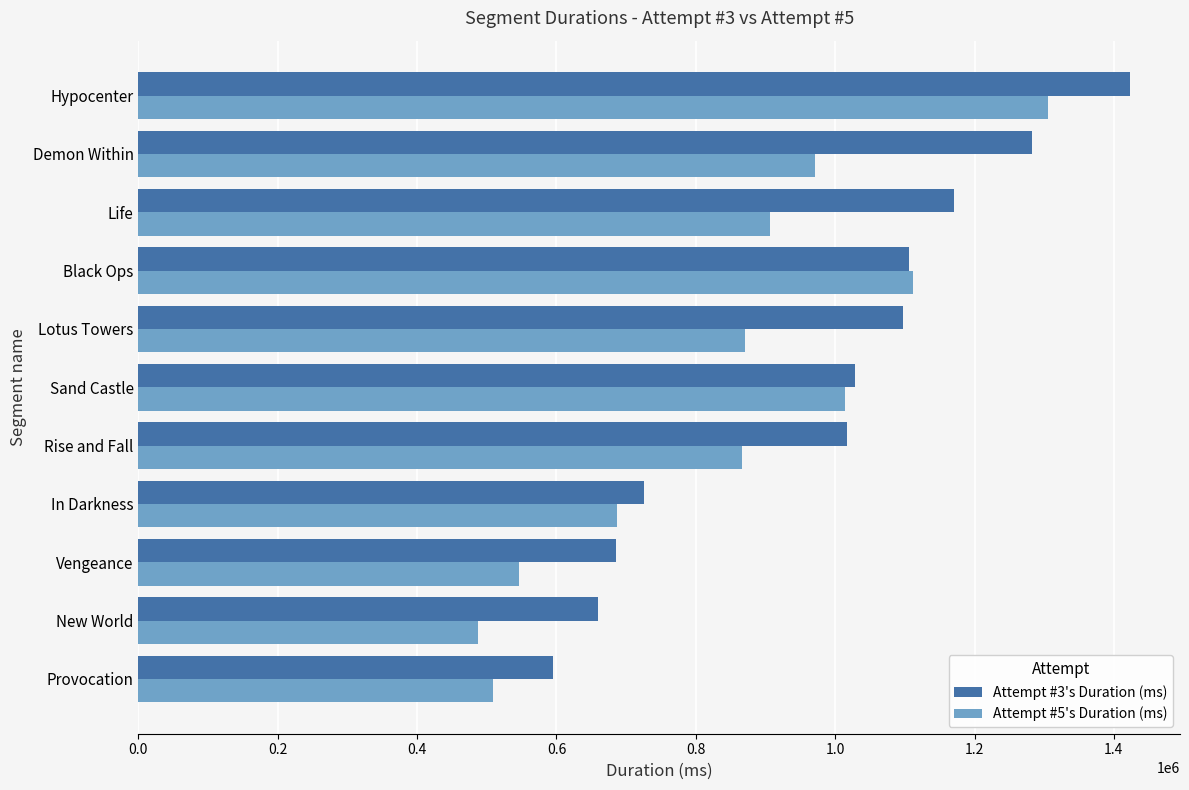

Count the number of data series in this chart.

2